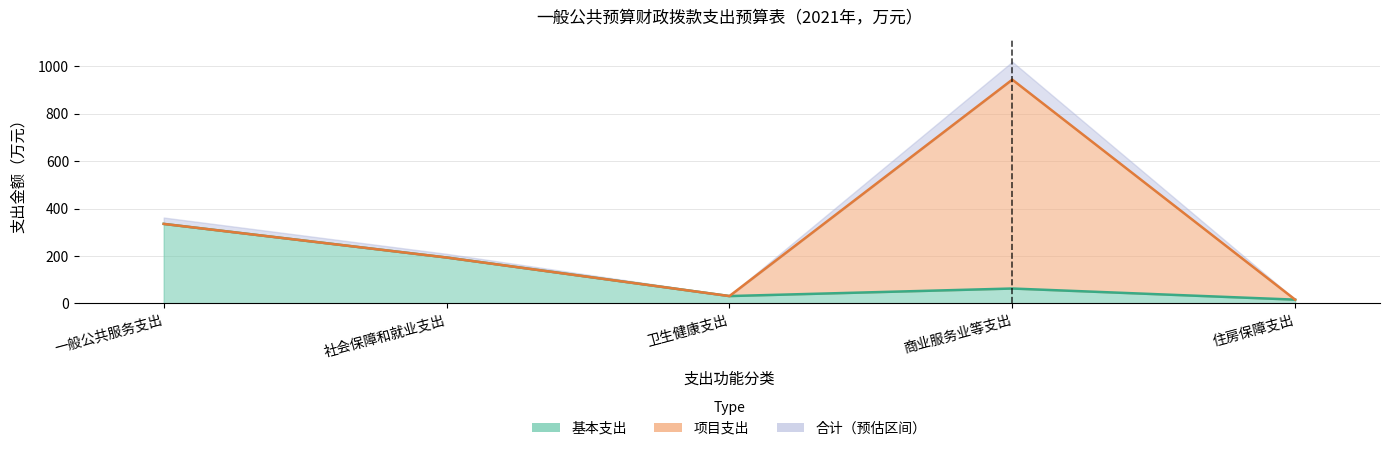

List the labels in order of value, smallest first.

住房保障支出, 卫生健康支出, 商业服务业等支出, 社会保障和就业支出, 一般公共服务支出